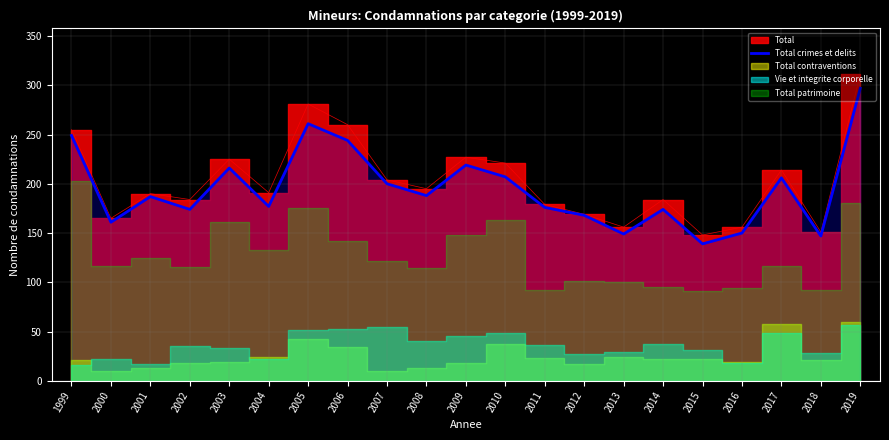

What is the difference between the maximum and minimum values?

158